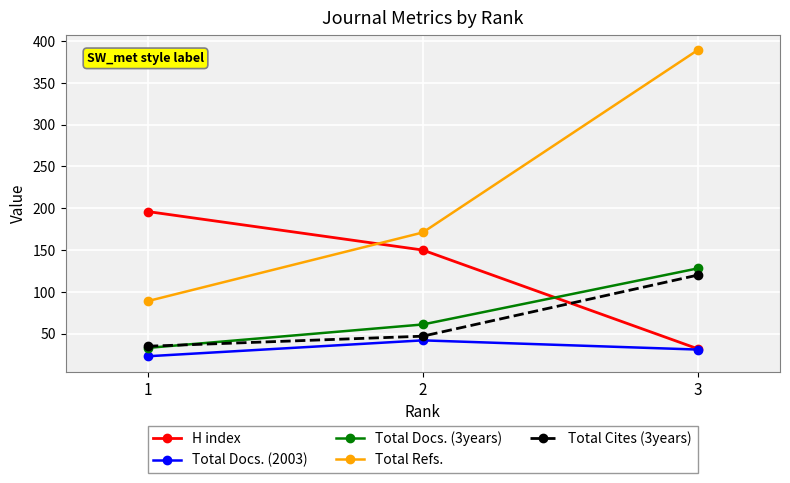

Where does the H index series first go above 150?

1